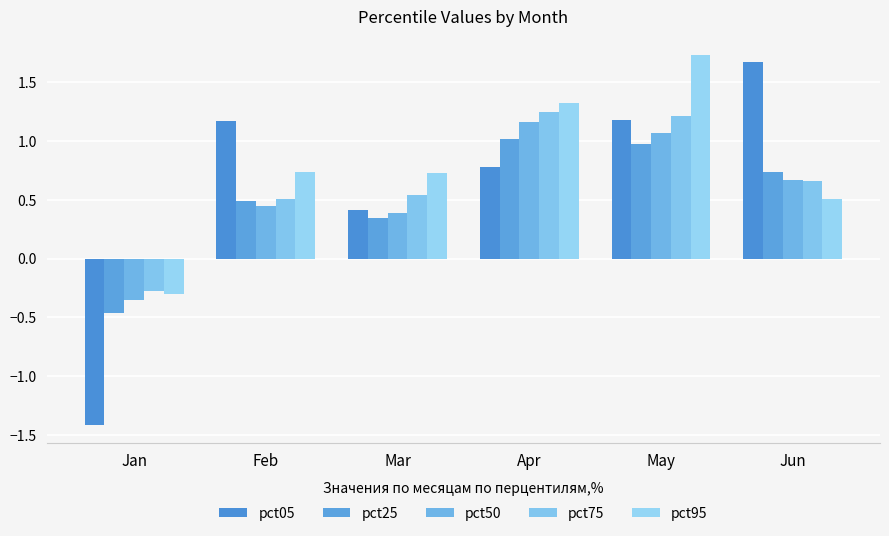

Rank the series by their maximum value, from highest to lowest.

pct95, pct05, pct75, pct50, pct25